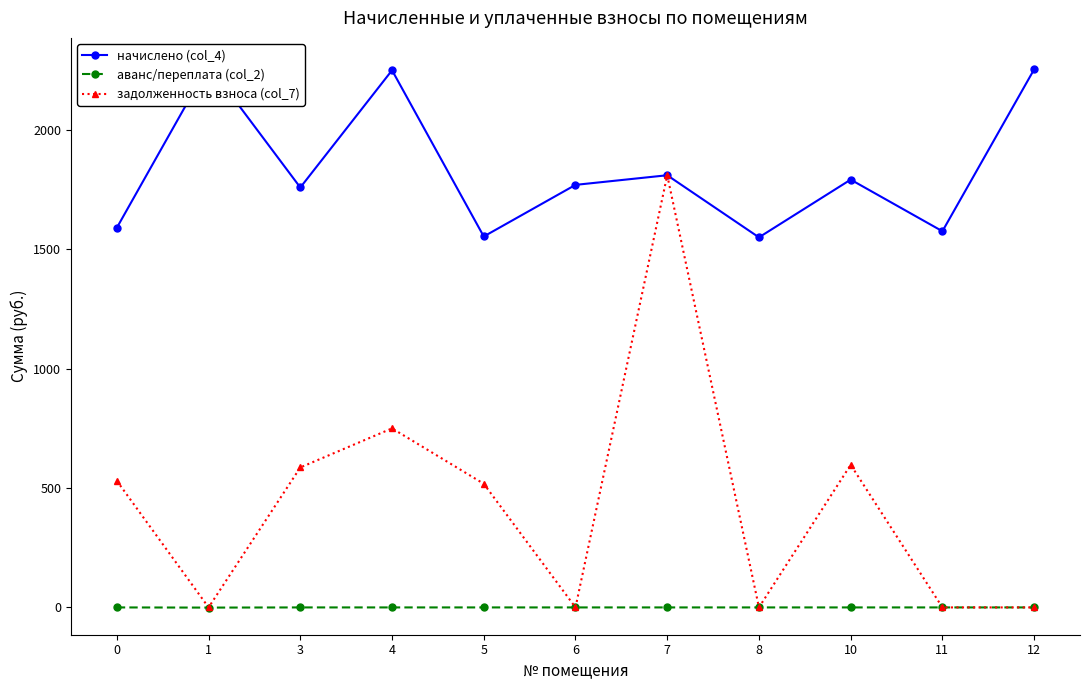

What is the minimum value shown in the chart?

-0.7